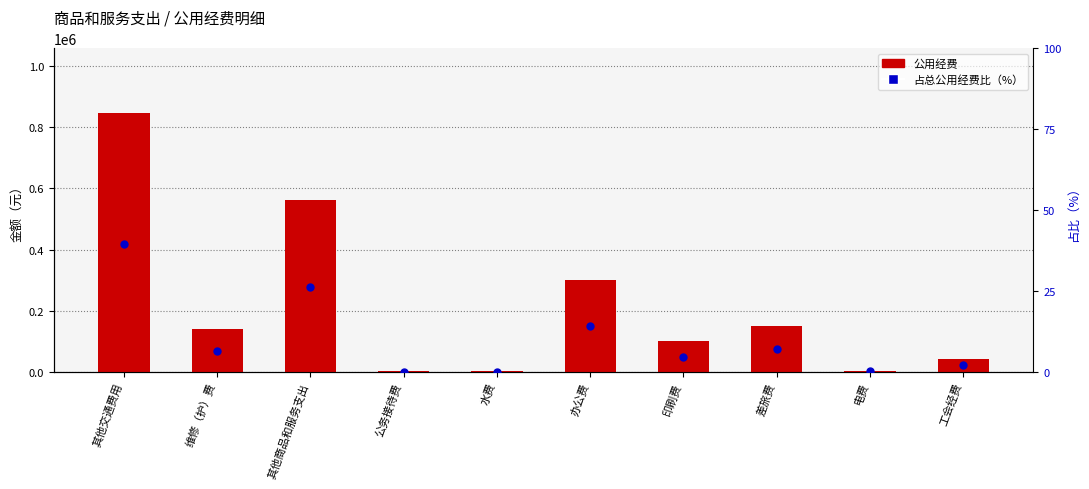

At which category is the sum across all series the highest?

其他交通费用